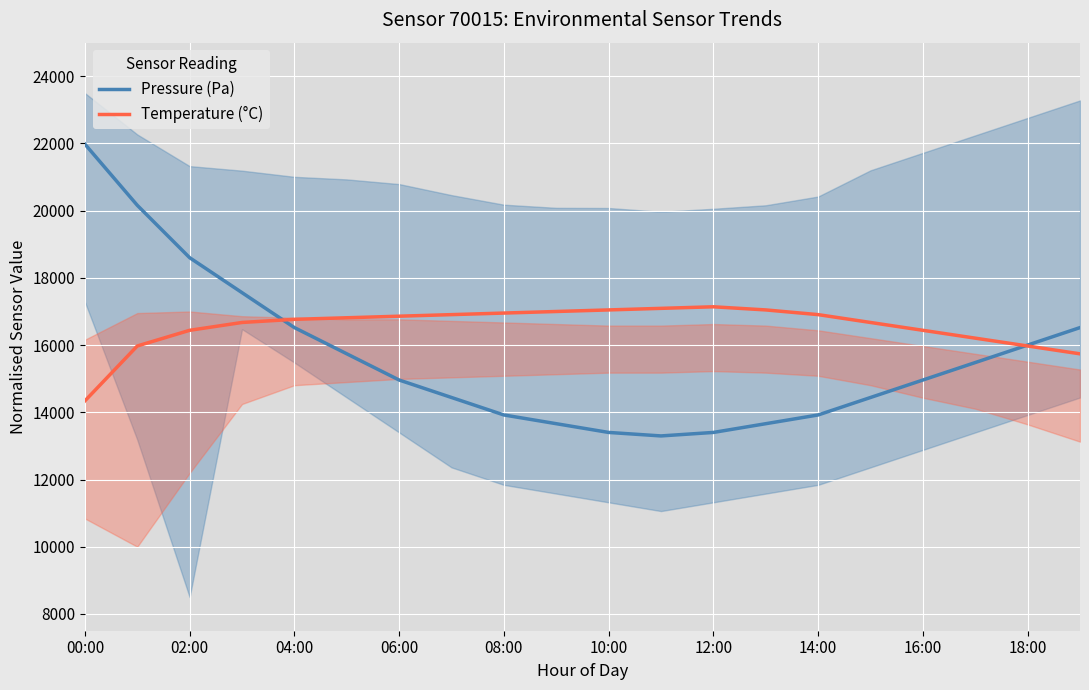

At which category is the sum across all series the highest?

00:00